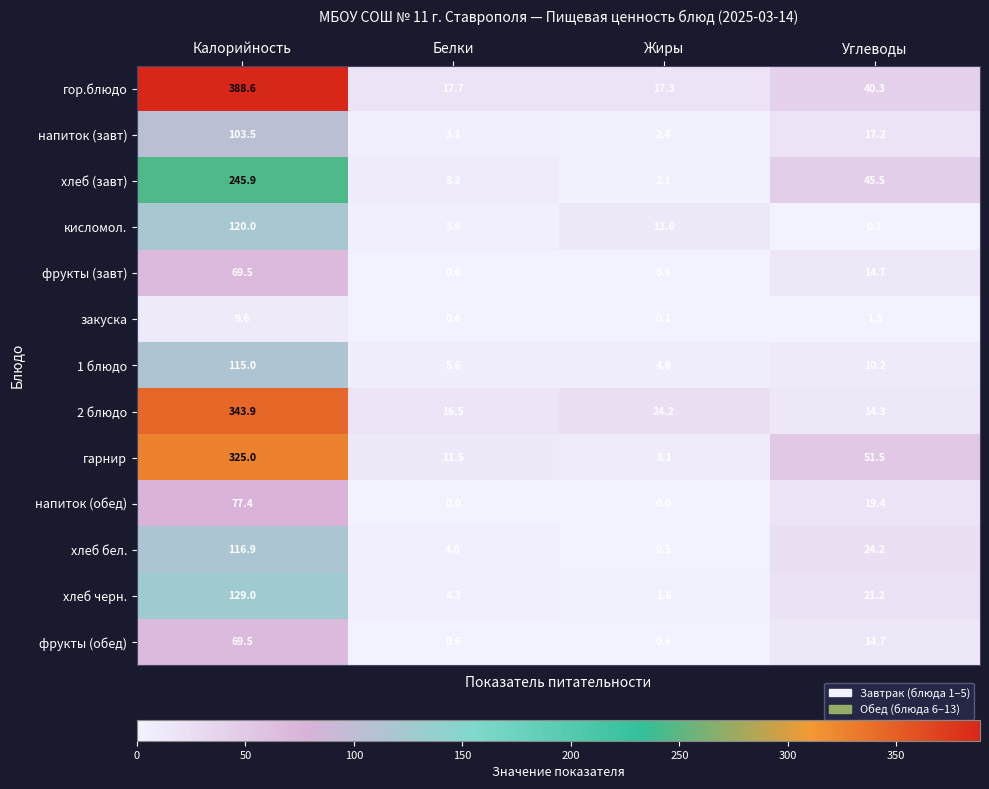

What is the greatest value displayed?

388.6